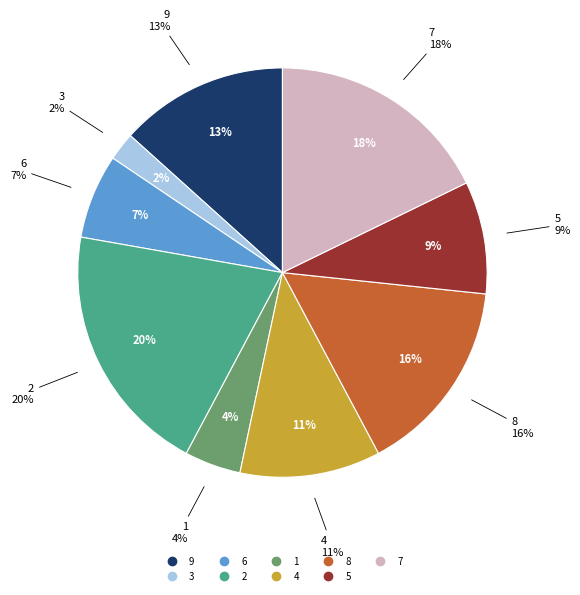

The 4 slice represents 11% of the pie. True or false?

True